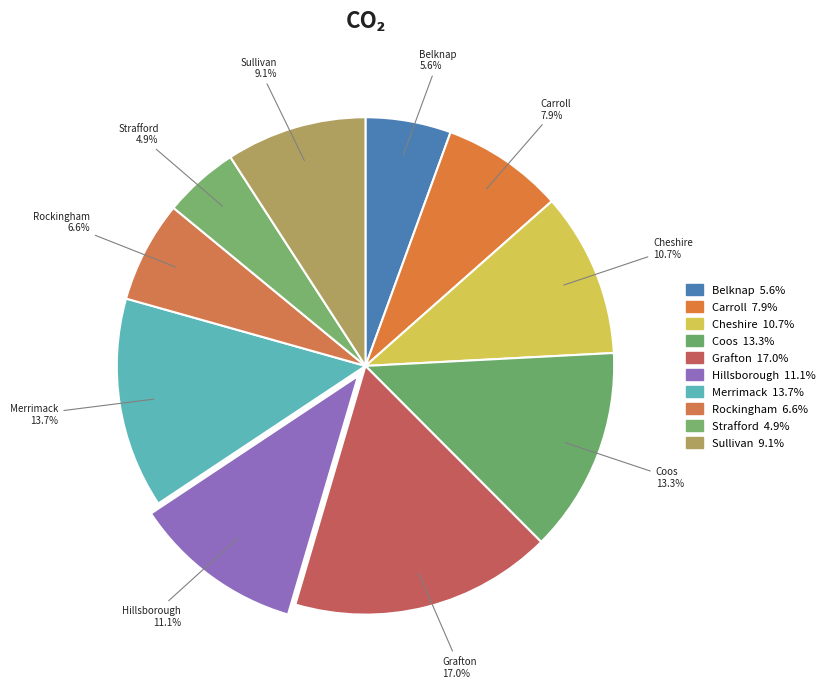

Combined, what portion of the pie is Merrimack and Hillsborough?

24.8%